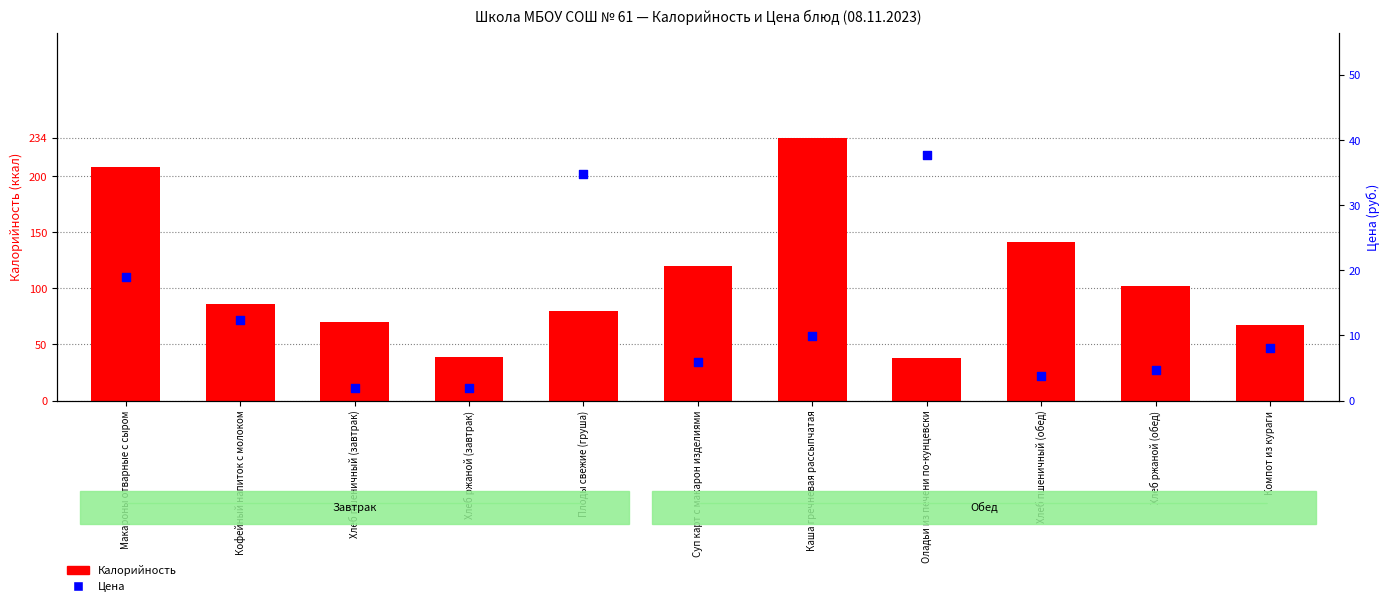

Which series has the widest spread of Y values?

Калорийность